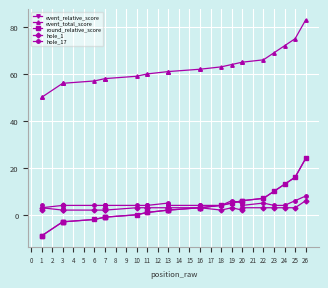

What are all the series names shown in the legend?

event_relative_score, event_total_score, round_relative_score, hole_1, hole_17